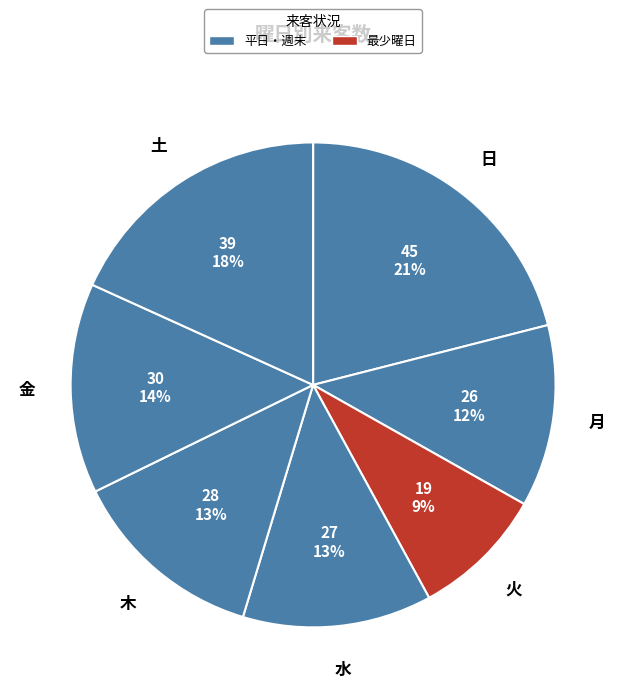

To the nearest percent, what is the difference between the largest and smallest slice percentages?

12%